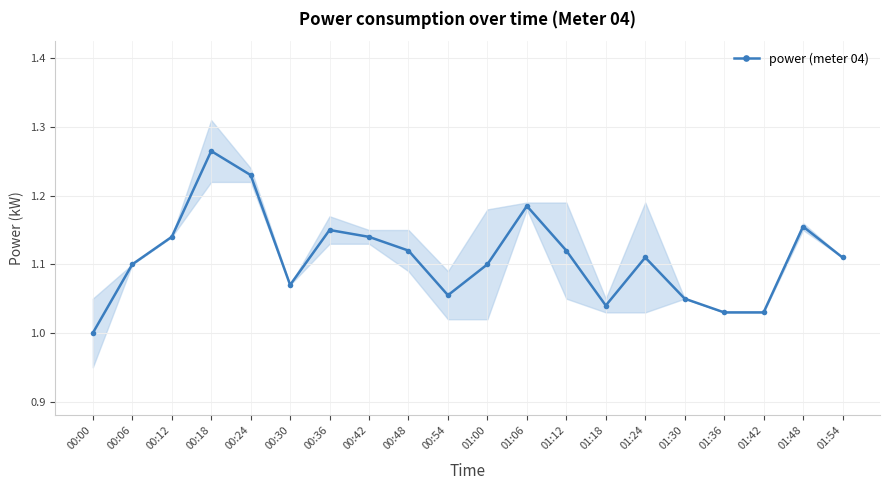

Reading left to right, transcribe all the data shown in this chart.

1.0	1.1	1.1	1.3	1.2	1.1	1.1	1.1	1.1	1.1	1.1	1.2	1.1	1.0	1.1	1.1	1.0	1.0	1.2	1.1